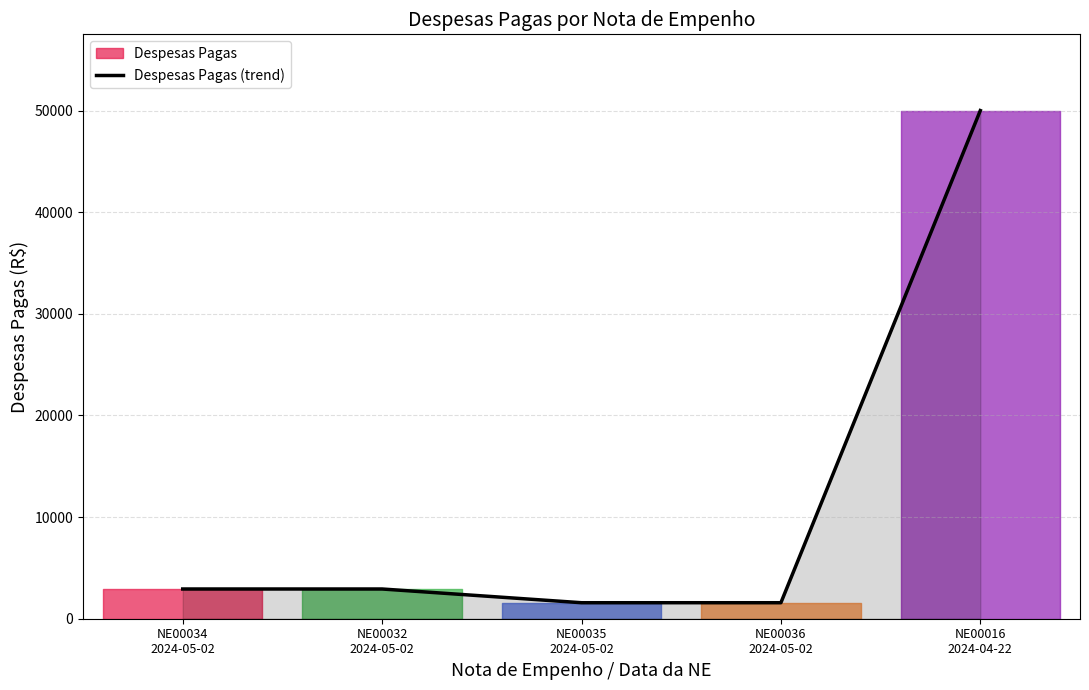

What is the label of the 4th point from the right?

NE00032
2024-05-02